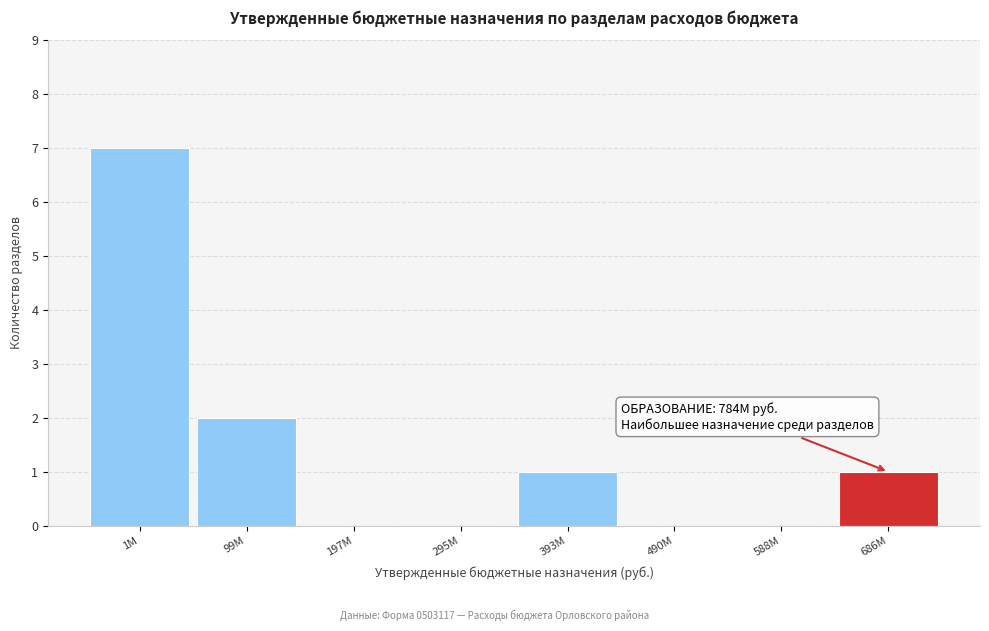

Reading left to right, list all the values displayed in this chart.

1M=7	99M=2	197M=0	295M=0	393M=1	490M=0	588M=0	686M=1